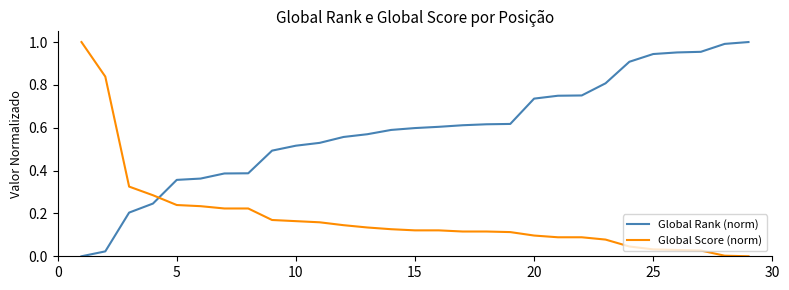

Rank the series by their average value, from highest to lowest.

Global Rank (norm), Global Score (norm)